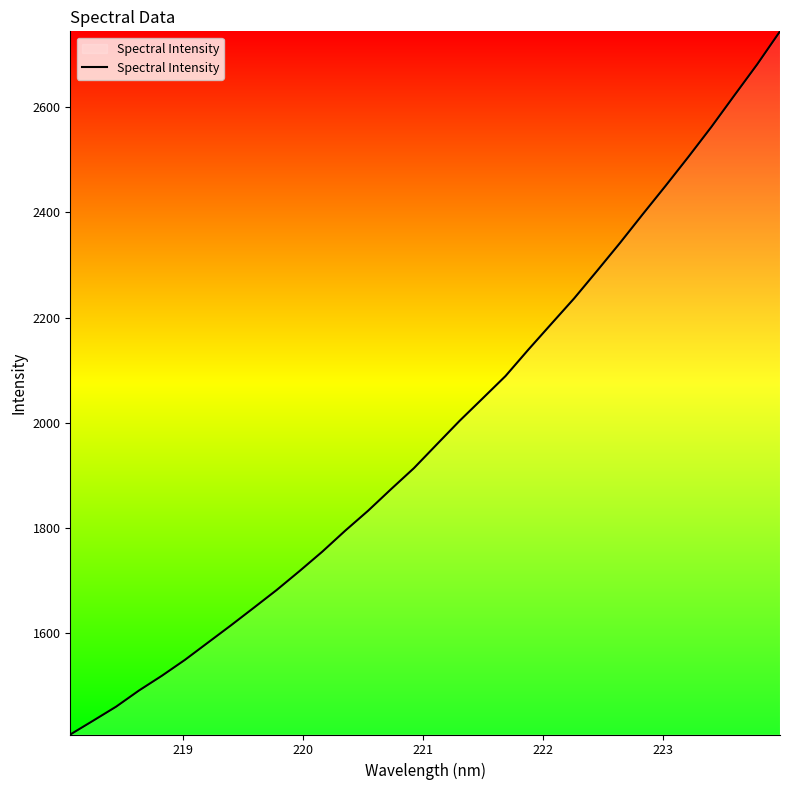

What is the greatest value displayed?

2743.9